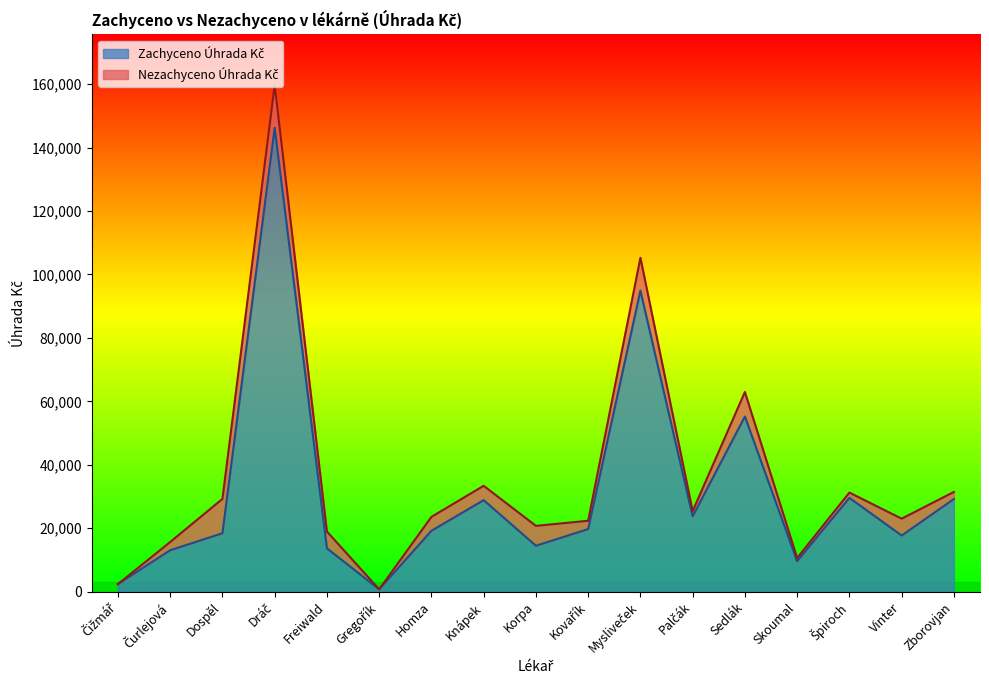

Reading left to right, what are all the values shown in this chart?

Čižmář=2386.3	Čurlejová=13053.9	Dospěl=18404.9	Dráč=146203.0	Freiwald=13659.3	Gregořík=736.3	Homza=19179.2	Knápek=28845.1	Korpa=14468.2	Kovařík=19724.5	Mysliveček=94890.8	Palčák=23739.9	Sedlák=55194.6	Skoumal=9604.8	Špiroch=29564.8	Vinter=17691.4	Zborovjan=29195.4